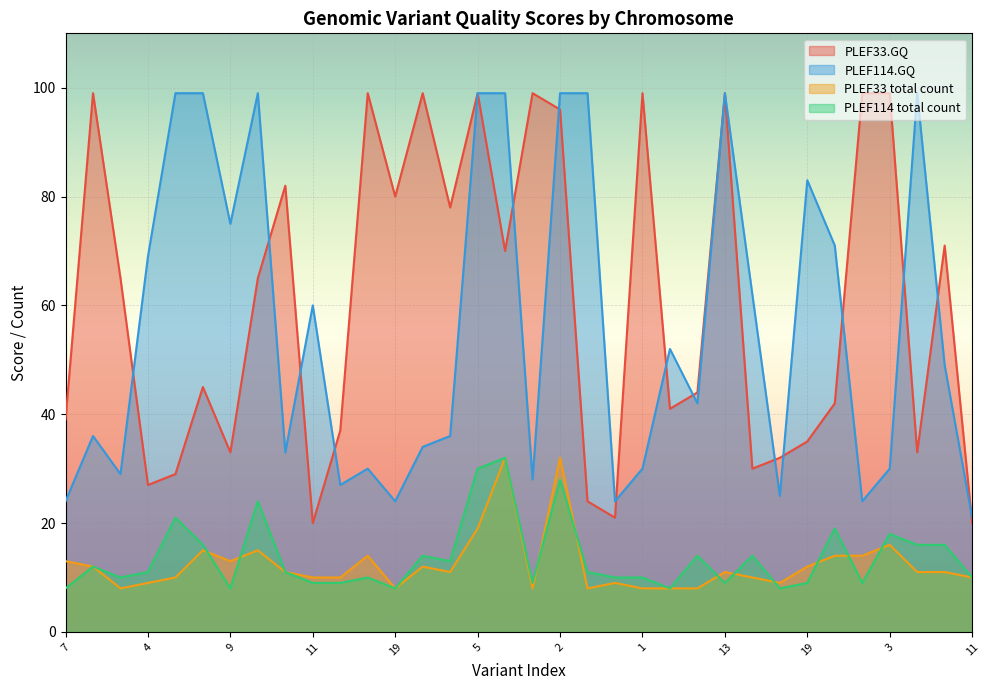

What is the maximum value shown in the chart?

99